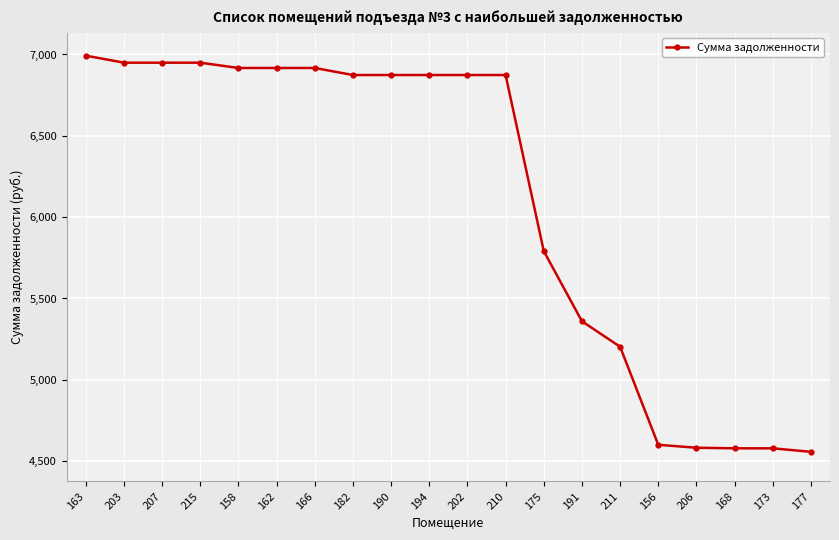

How many data points are less than 6873?

8